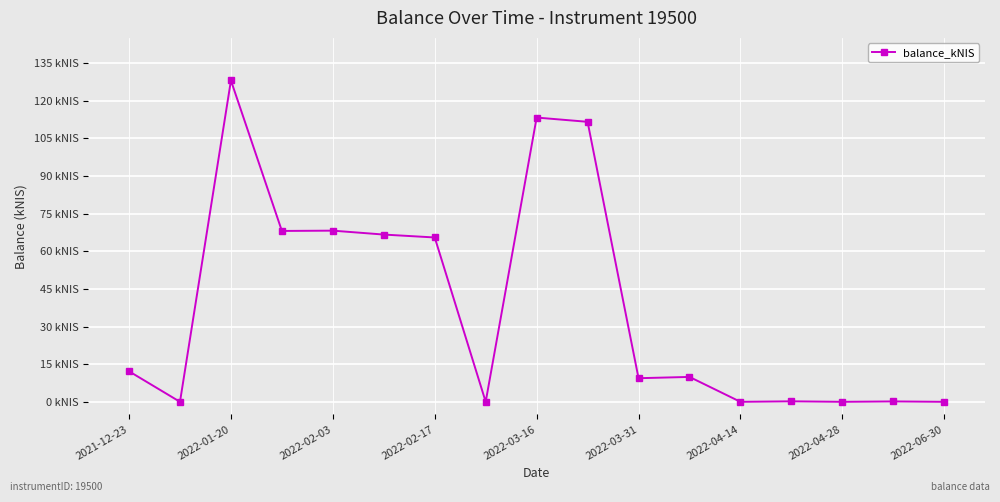

Reading left to right, what are all the values shown in this chart?

12.2	0.0	128.0	68.1	68.2	66.6	65.5	0.0	113.3	111.6	9.4	9.9	0.0	0.2	0.0	0.2	0.0